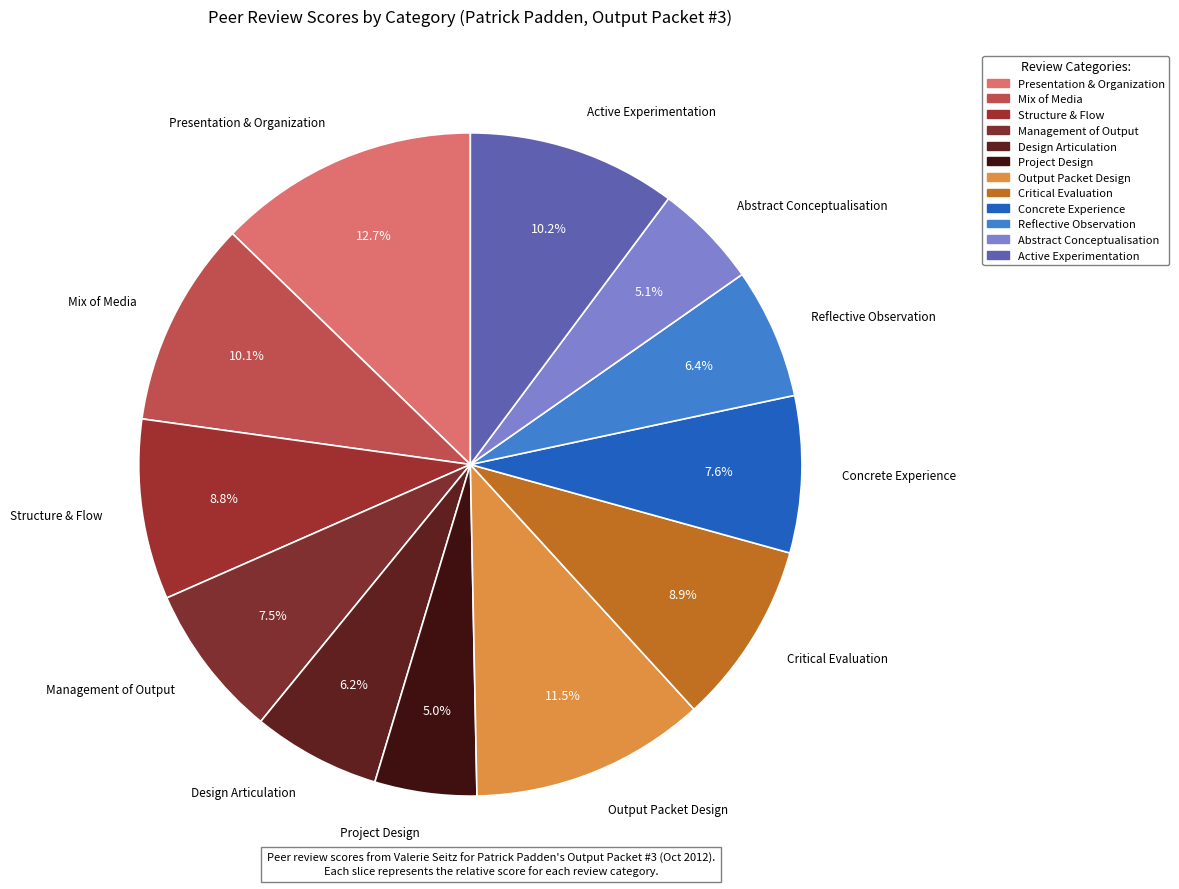

How many segments does this pie chart have?

12